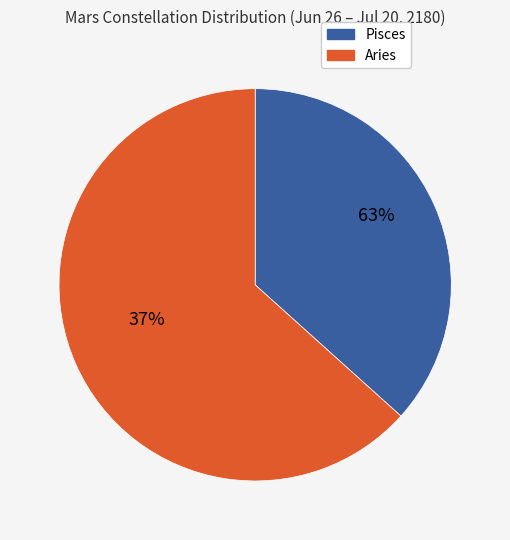

Does any single category account for the majority?

Yes